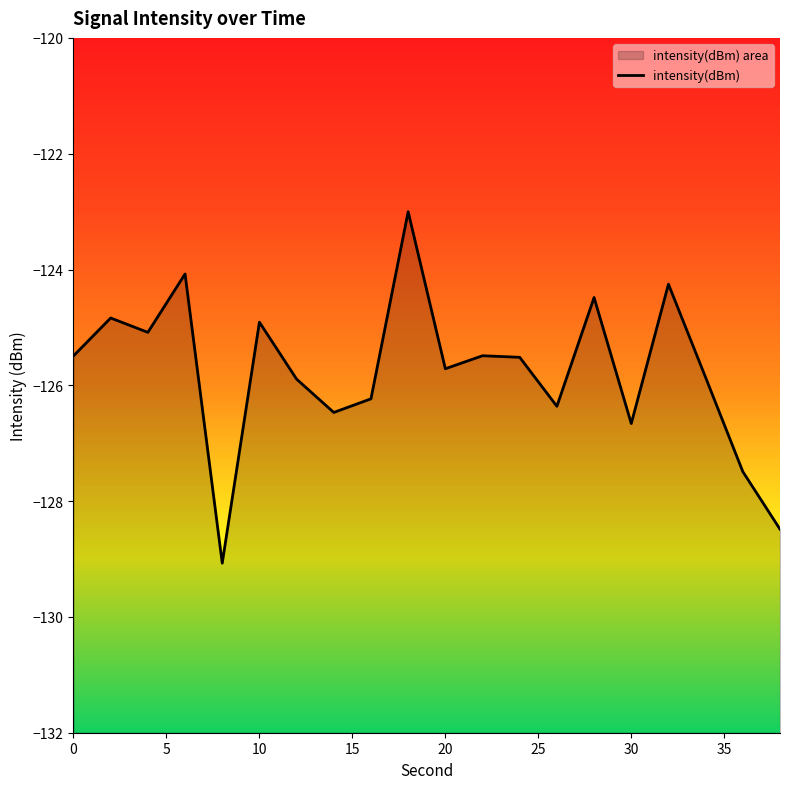

How many values exceed -125?

6